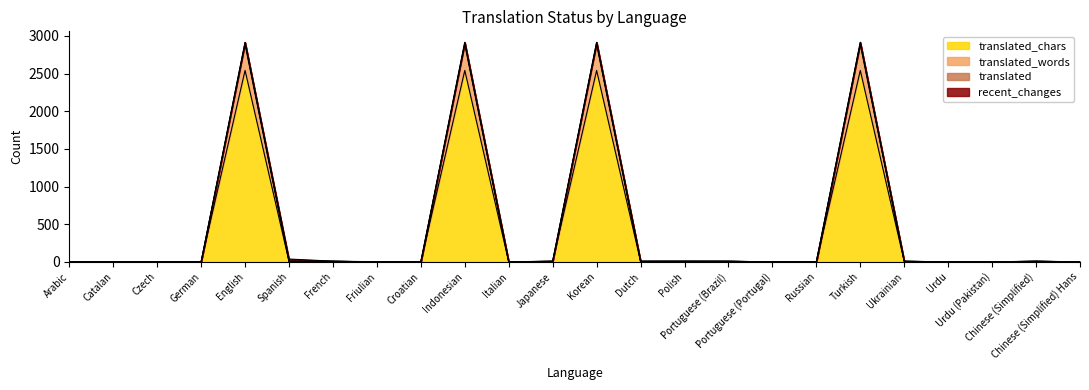

What is the spread (max minus min) of values at Turkish?

373